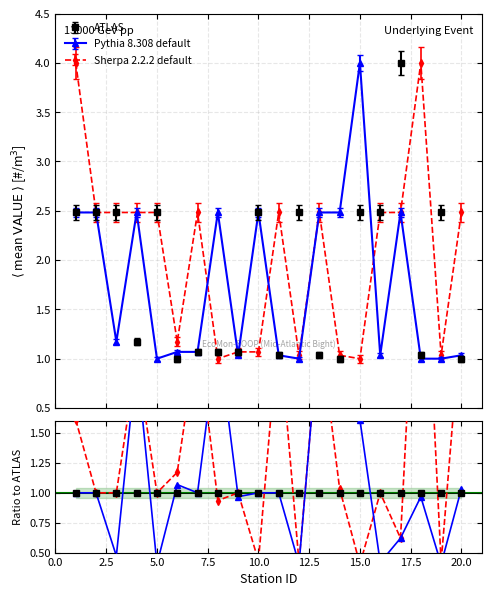

List the labels in order of Sherpa 2.2.2 default value, smallest first.

8, 15, 12, 14, 19, 9, 10, 6, 2, 3, 4, 5, 7, 11, 13, 16, 17, 20, 1, 18